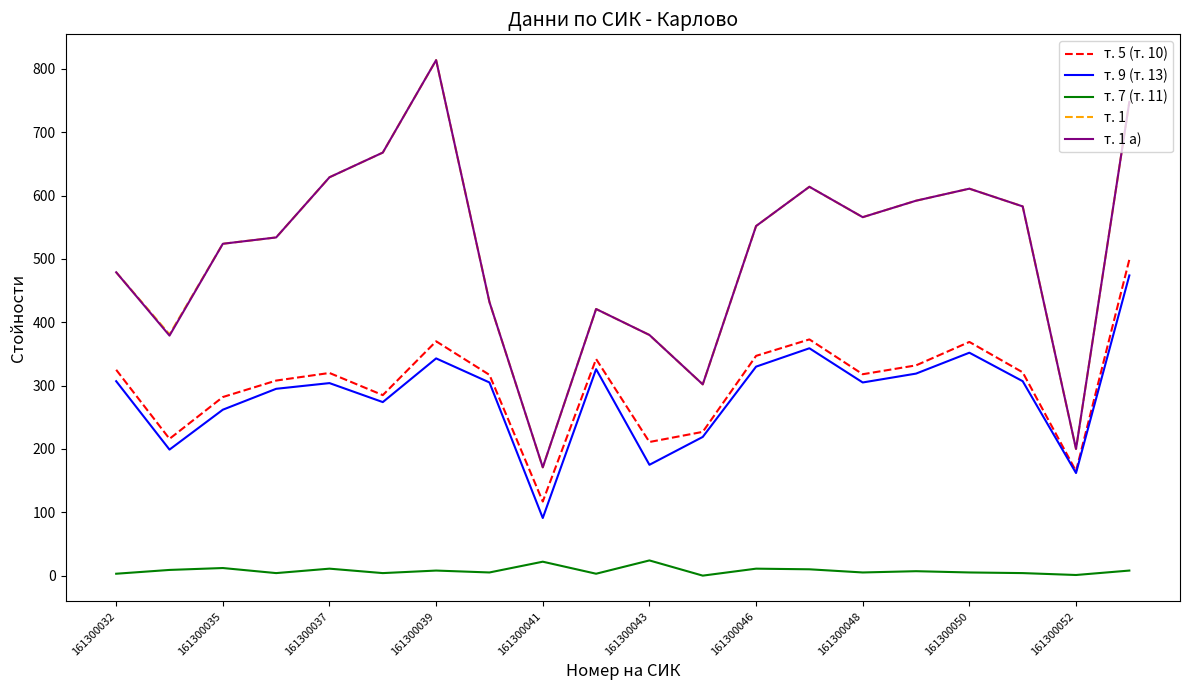

How many lines are shown in the chart?

5